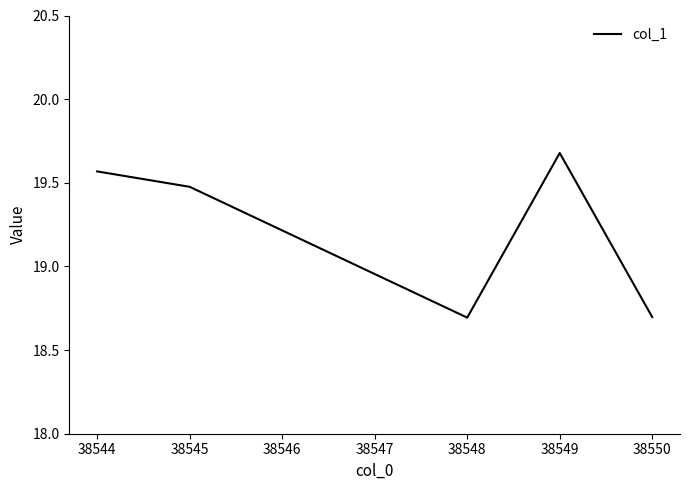

How many values are between 18 and 19?

2